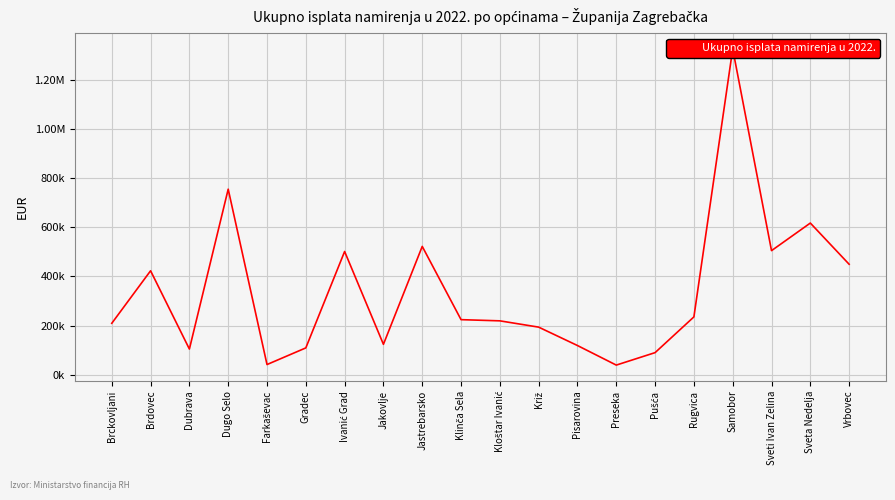

Between Sveta Nedelja and Samobor, which is larger?

Samobor